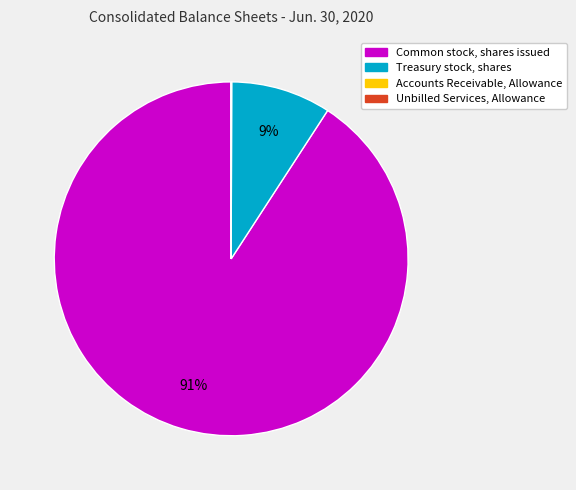

What percentage is the Treasury stock, shares slice, to the nearest percent?

9%